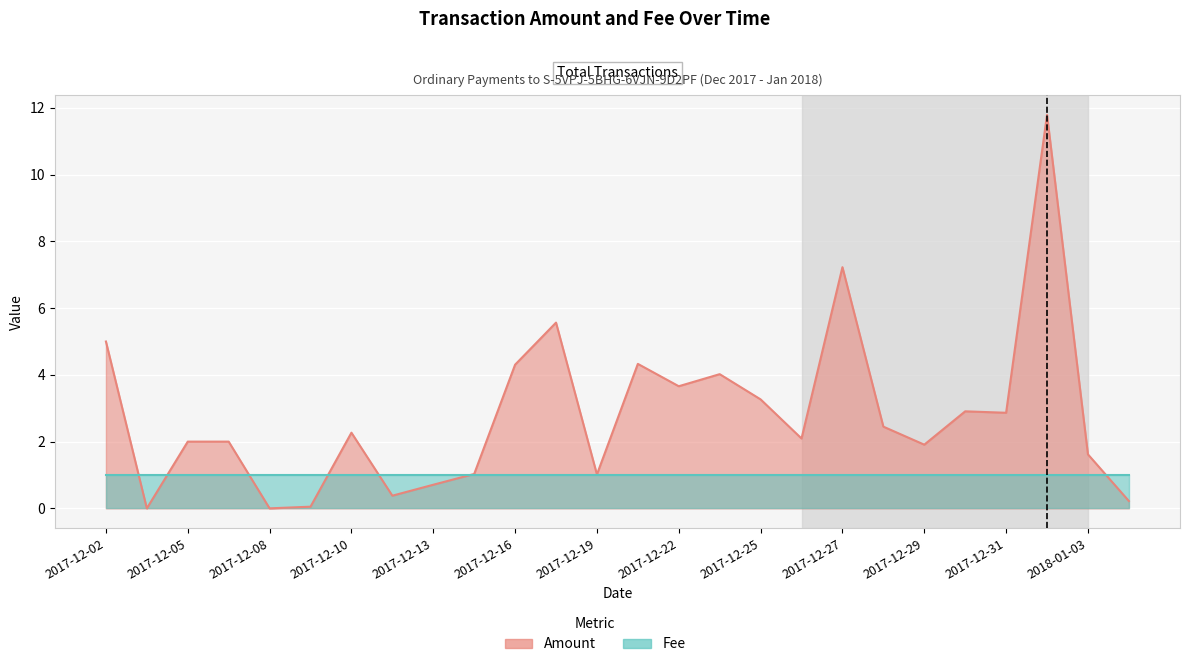

List the labels in order of value, largest first.

2018-01-02, 2017-12-27, 2017-12-18, 2017-12-02, 2017-12-21, 2017-12-16, 2017-12-23, 2017-12-22, 2017-12-25, 2017-12-30, 2017-12-31, 2017-12-28, 2017-12-10, 2017-12-26, 2017-12-05, 2017-12-07, 2017-12-29, 2018-01-03, 2017-12-15, 2017-12-19, 2017-12-13, 2017-12-11, 2018-01-04, 2017-12-09, 2017-12-03, 2017-12-08